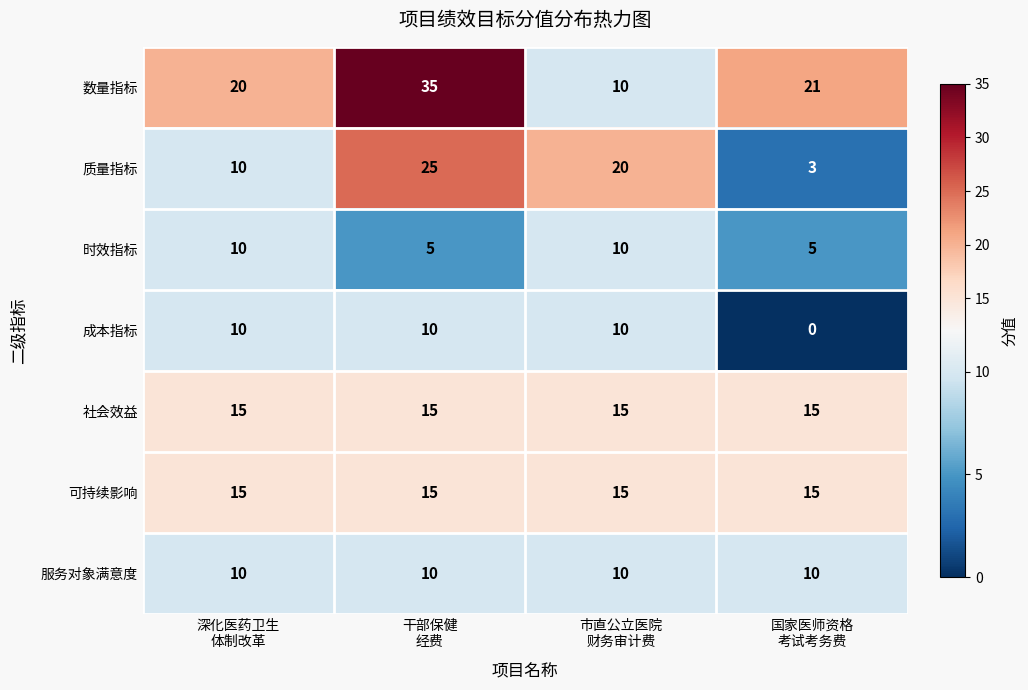

Which series has the largest range (max minus min)?

数量指标